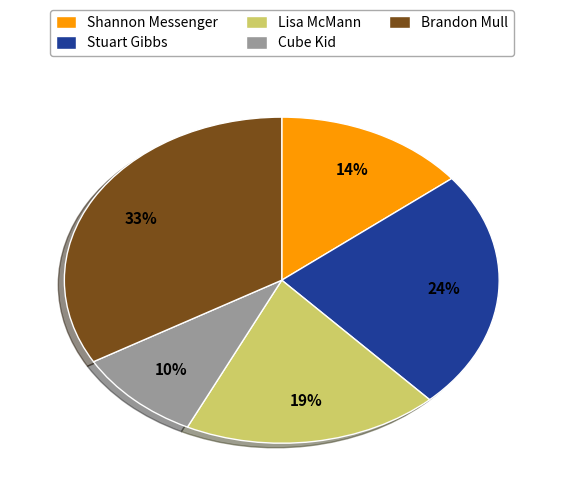

To the nearest percent, what is the combined percentage of Lisa McMann and Stuart Gibbs?

43%